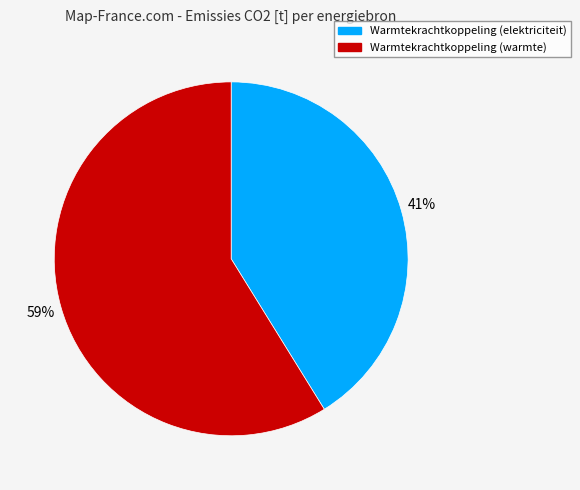

Count the number of slices in the pie.

2